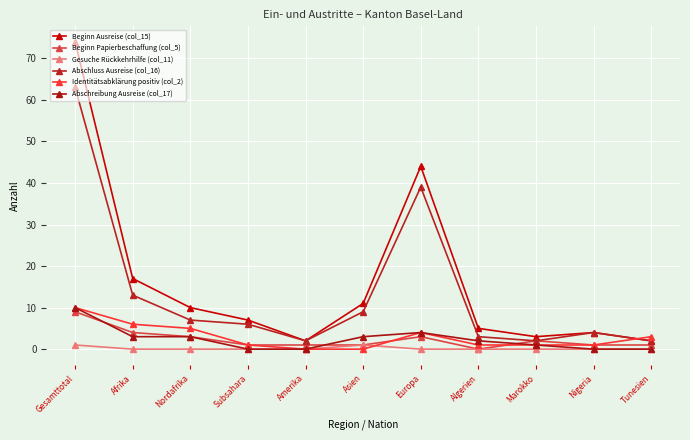

The value of Beginn Ausreise (col_15) at Nordafrika is 16. True or false?

False